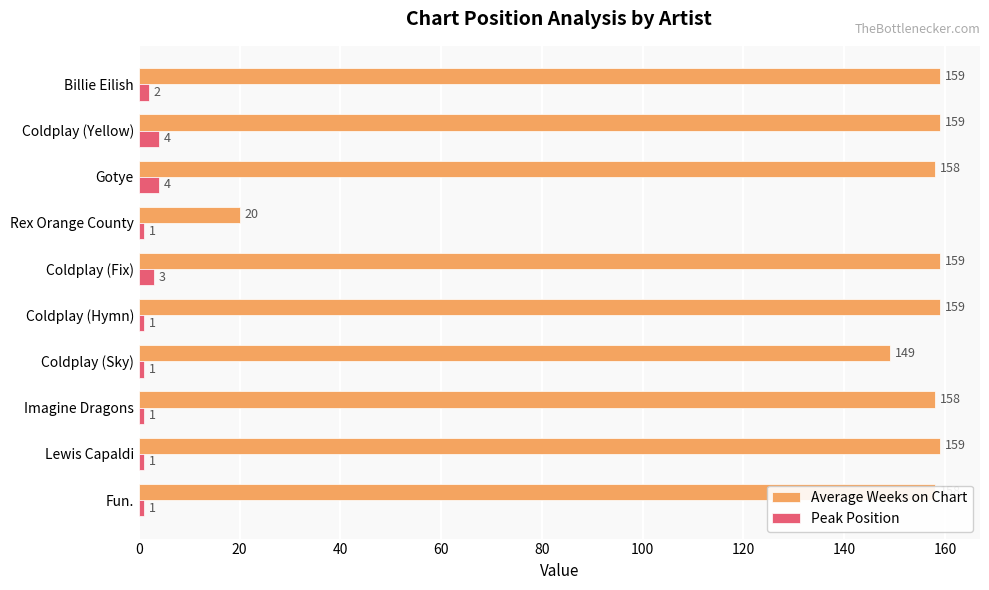

How many Peak Position values are between 1 and 3?

8